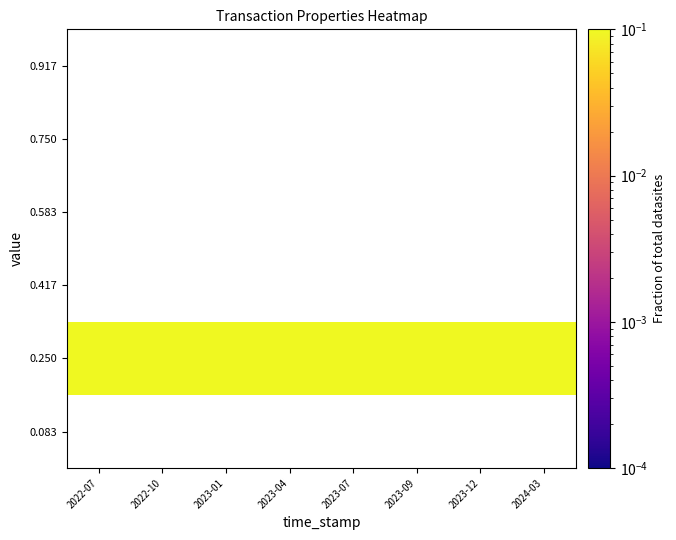

Between 2022-10 and 2023-12, which is larger?

2023-12